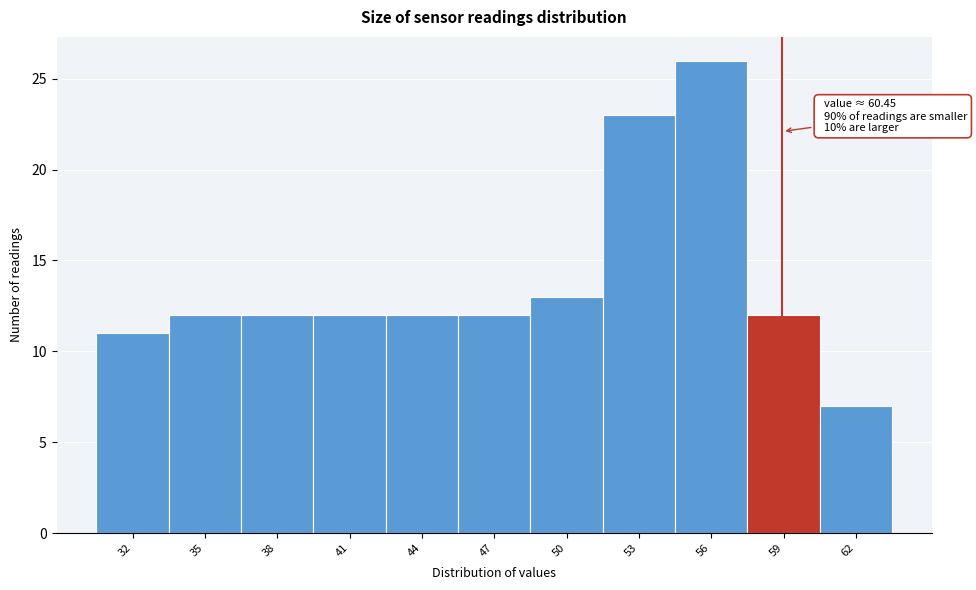

Reading left to right, list all the values displayed in this chart.

11	12	12	12	12	12	13	23	26	12	7